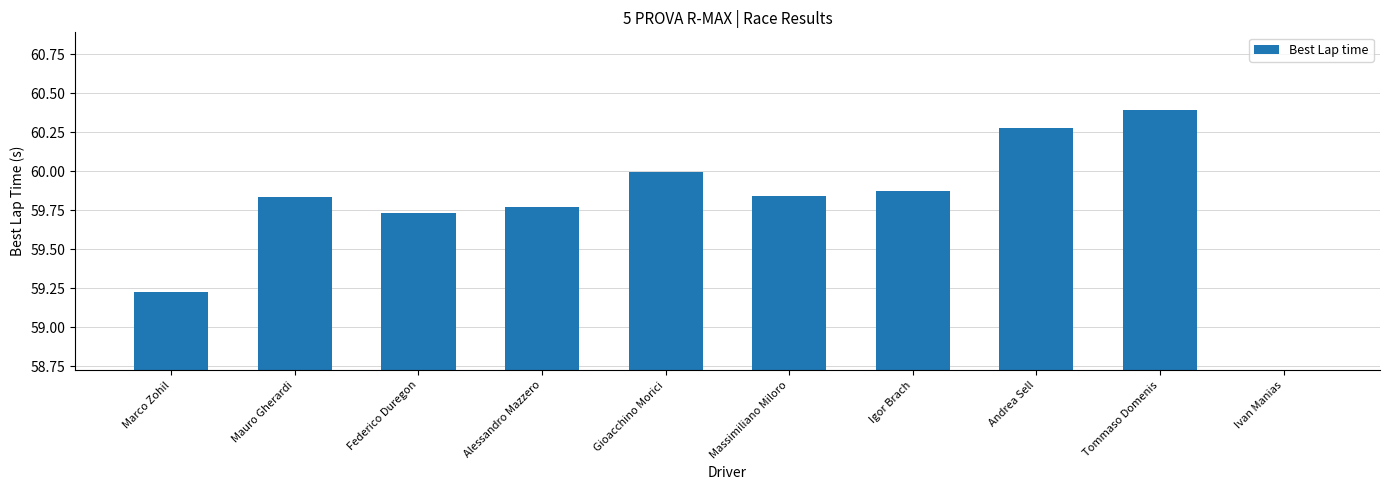

At which category does the chart reach its minimum across all series?

Ivan Manias